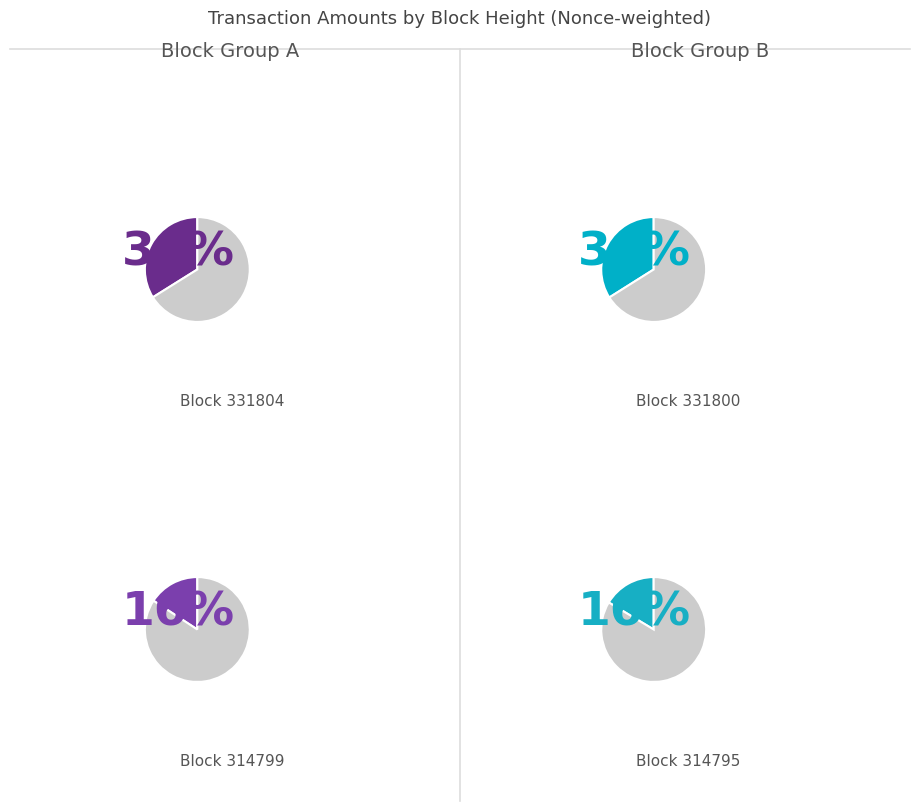

Which category has the smallest portion of the pie?

314799